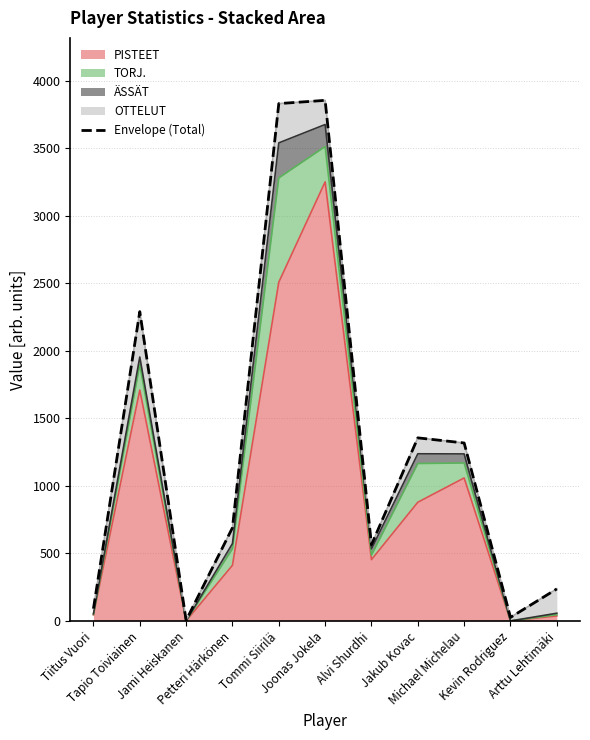

How many lines are shown in the chart?

1